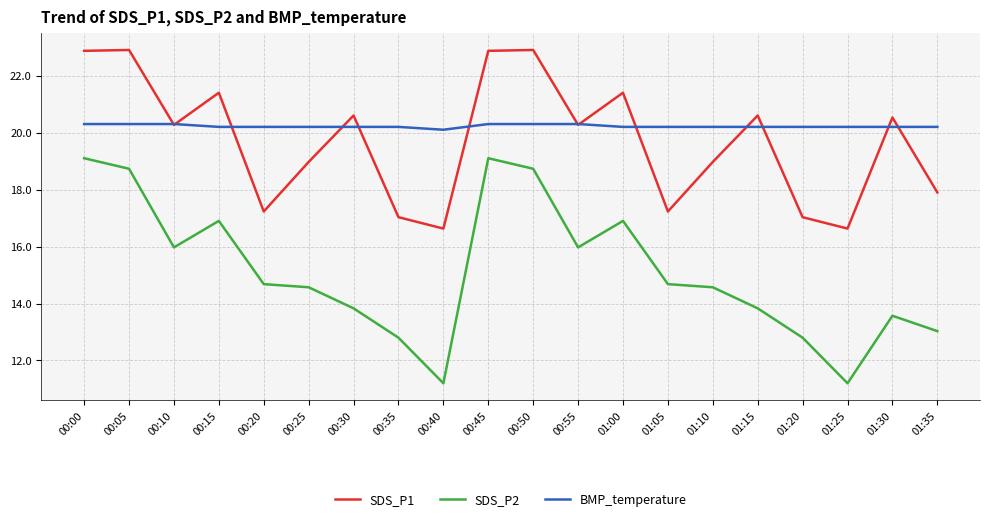

Is the value of BMP_temperature at 00:45 greater than the value of SDS_P1 at 00:25?

Yes